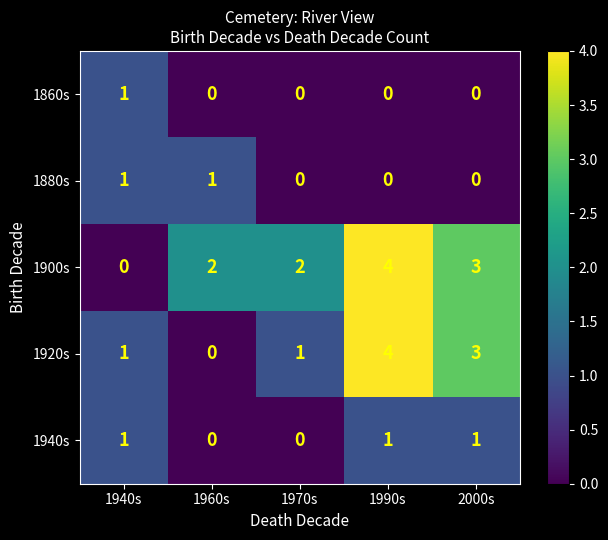

Reading right to left, what are all the values shown in this chart?

1860s: 2000s=0	1990s=0	1970s=0	1960s=0	1940s=1
1880s: 2000s=0	1990s=0	1970s=0	1960s=1	1940s=1
1900s: 2000s=3	1990s=4	1970s=2	1960s=2	1940s=0
1920s: 2000s=3	1990s=4	1970s=1	1960s=0	1940s=1
1940s: 2000s=1	1990s=1	1970s=0	1960s=0	1940s=1